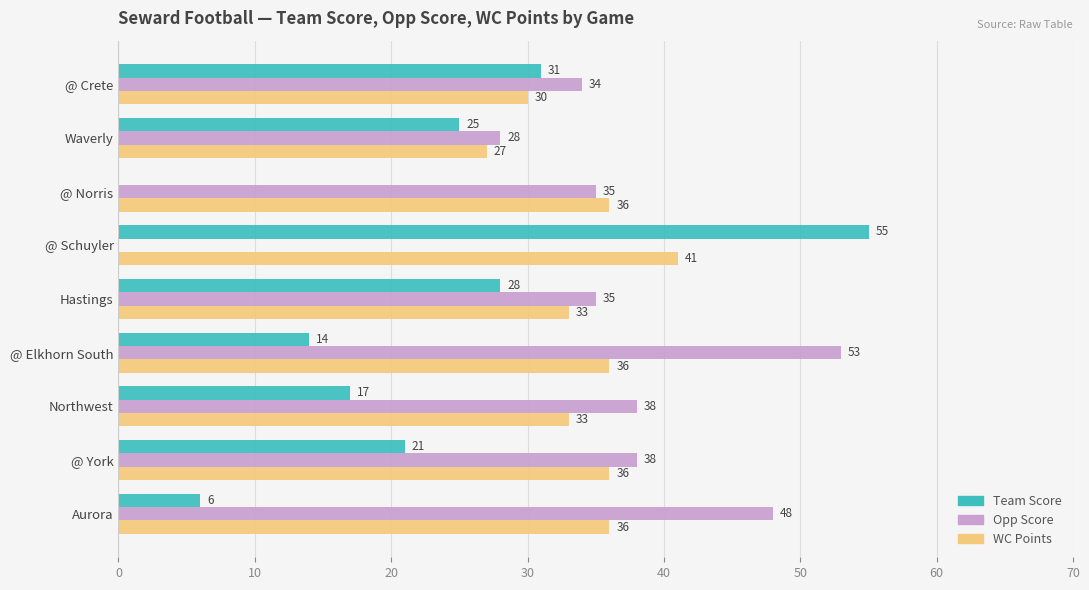

What is the sum of all Team Score values?

197